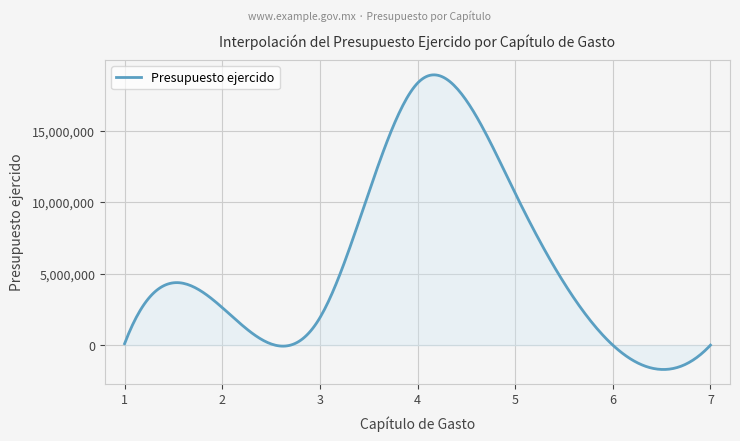

What is the maximum value shown in the chart?

18918526.8